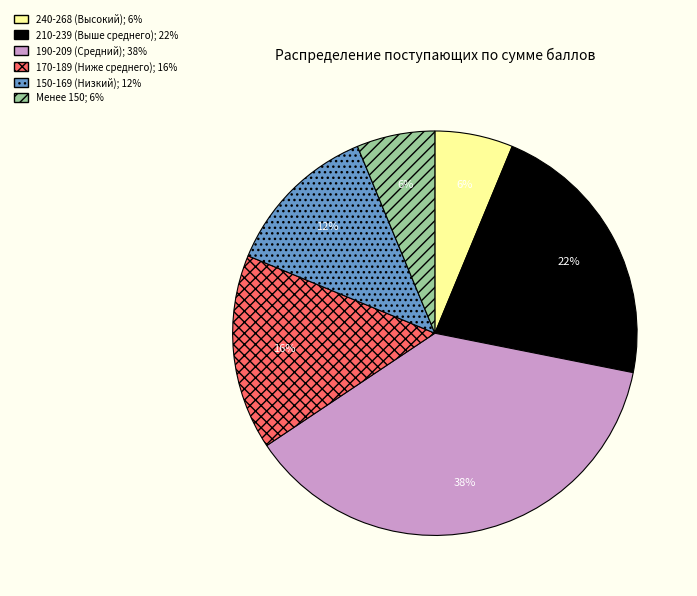

Is there a majority slice in this chart?

No